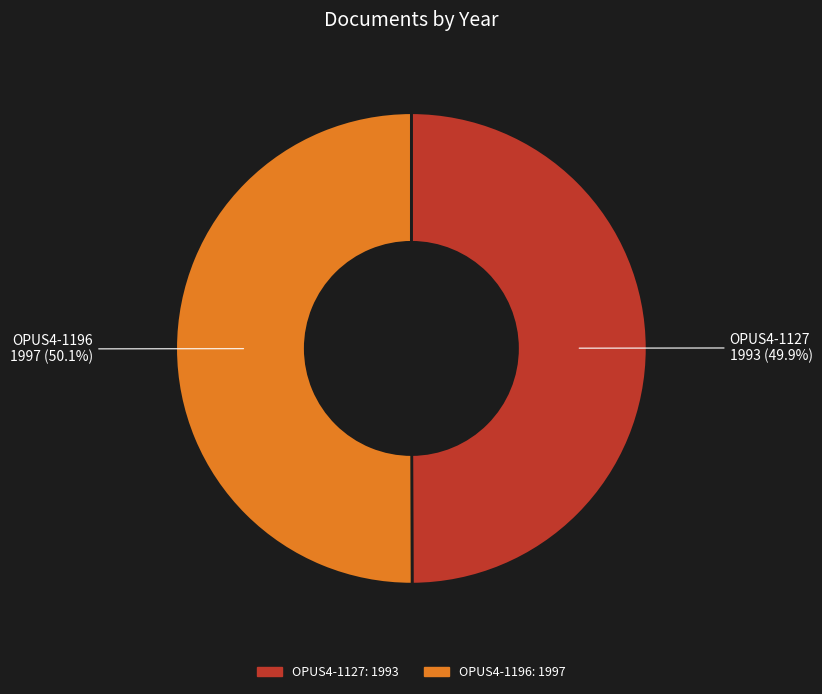

Count the number of slices in the pie.

2